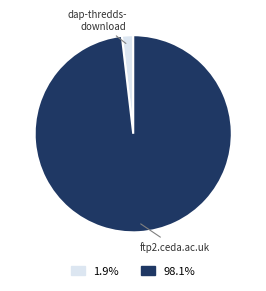

How many slices are in this pie chart?

2